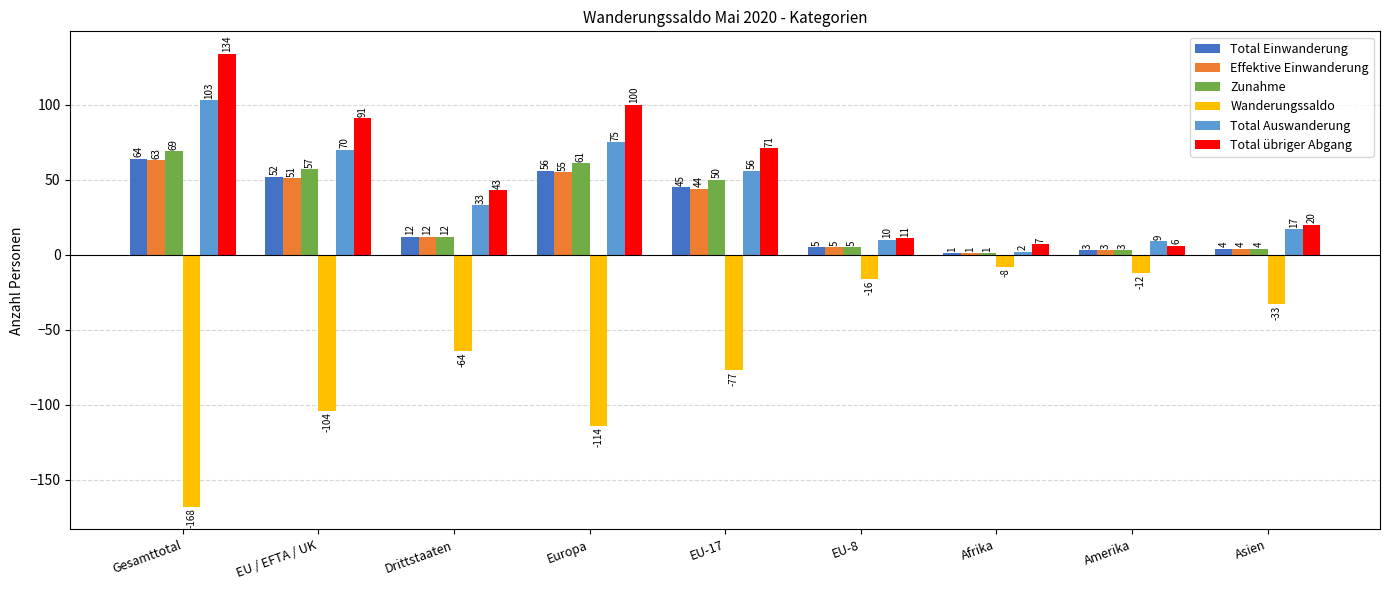

How many distinct data groups are displayed?

6